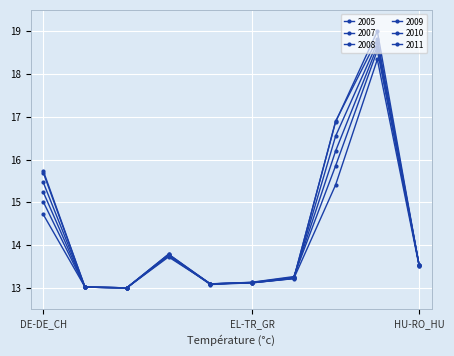

Count the number of data series in this chart.

6